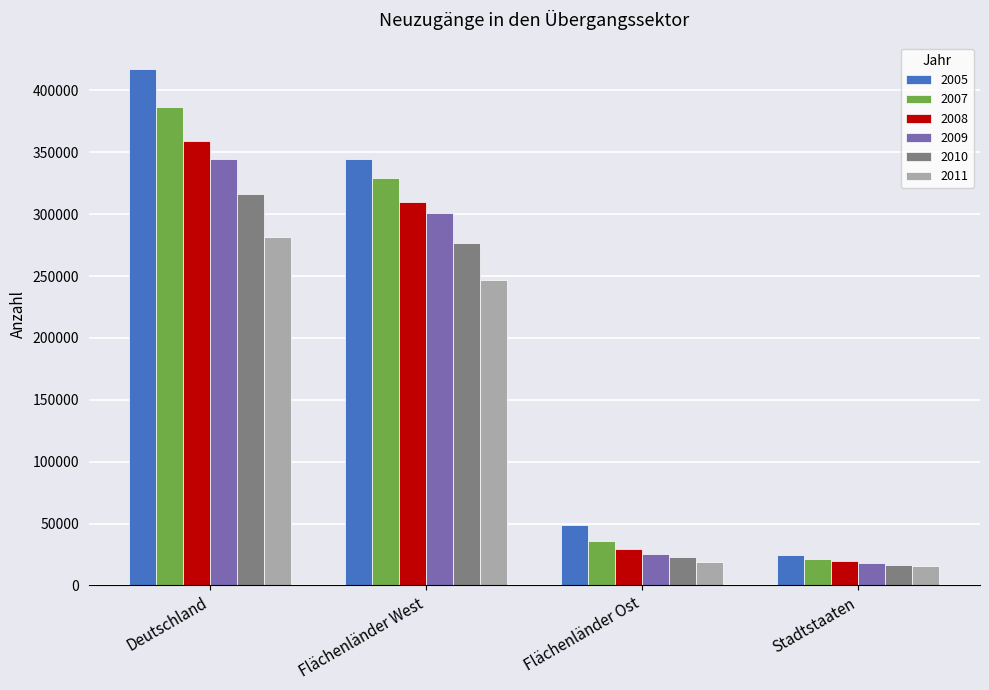

What position from the left is Flächenländer West?

2